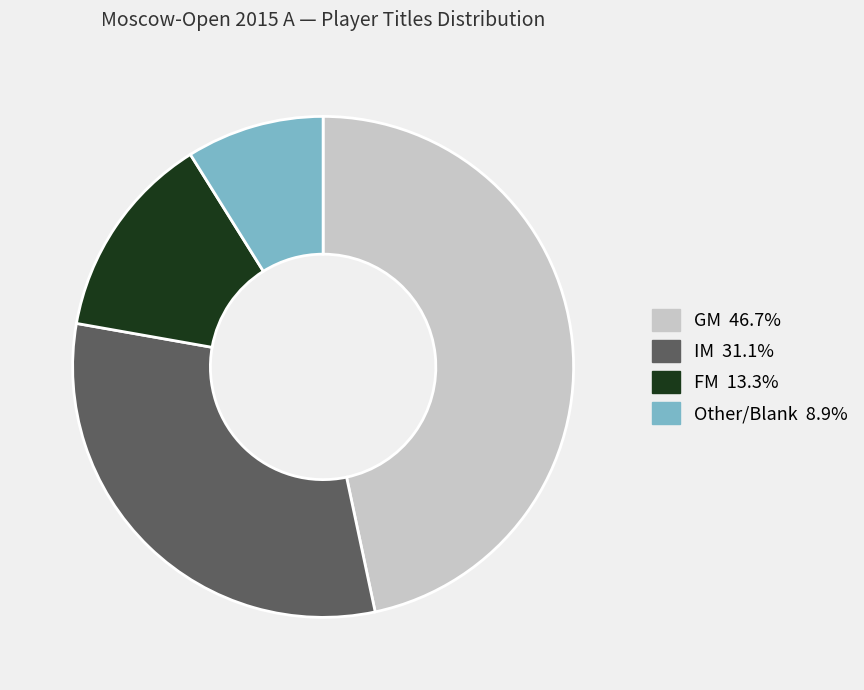

Does any single category account for the majority?

No